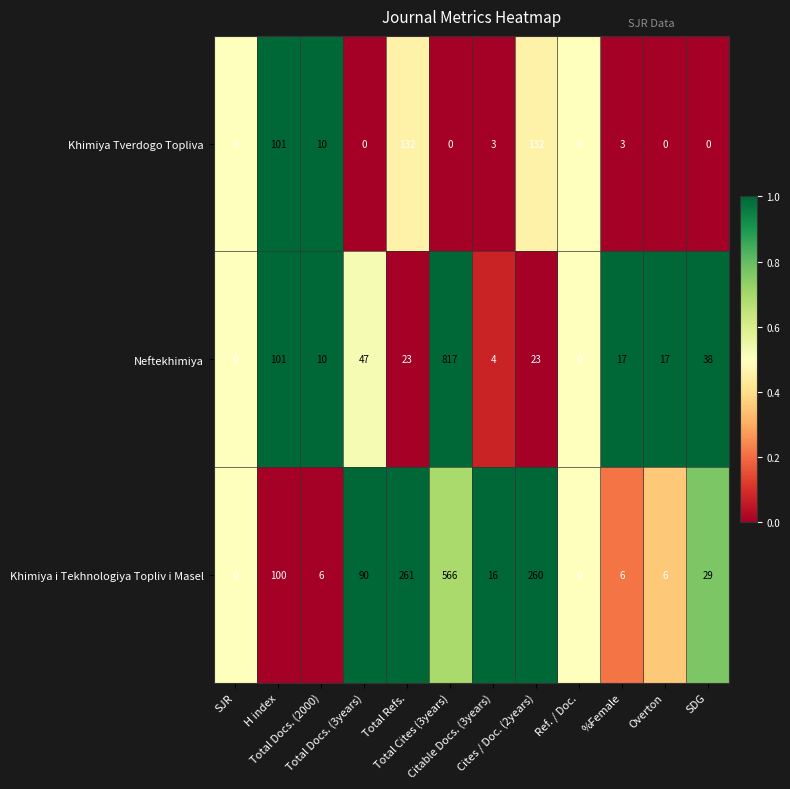

Rank the series by their average value, from highest to lowest.

Khimiya i Tekhnologiya Topliv i Masel, Neftekhimiya, Khimiya Tverdogo Topliva